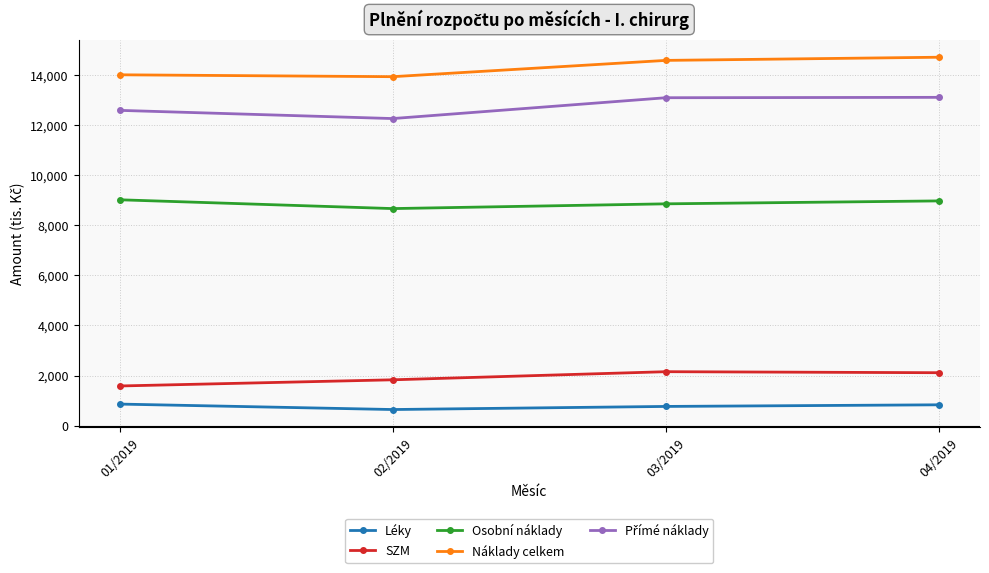

True or false: Osobní náklady has a value of 8966.3 at 04/2019.

True